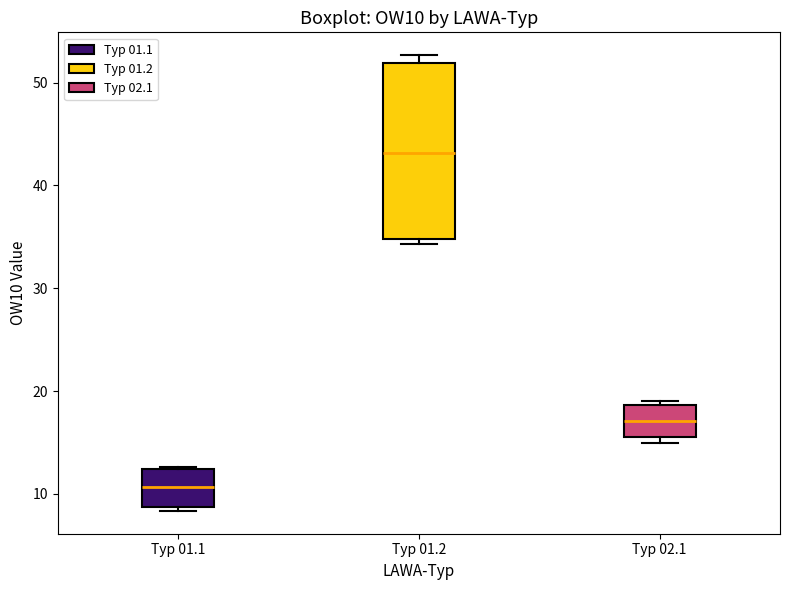

Reading left to right, transcribe this box plot: for each box, give where its median line is, the range the box spans, and where its two whiskers end, as read against the y-axis. The values are not printed on the chart, so give them approximately, as read against the axis.

Typ 01.1: median 11, box 9 to 12, whiskers 8 to 13
Typ 01.2: median 43, box 35 to 52, whiskers 34 to 53
Typ 02.1: median 17, box 16 to 19, whiskers 15 to 19 (just above the box's upper edge)